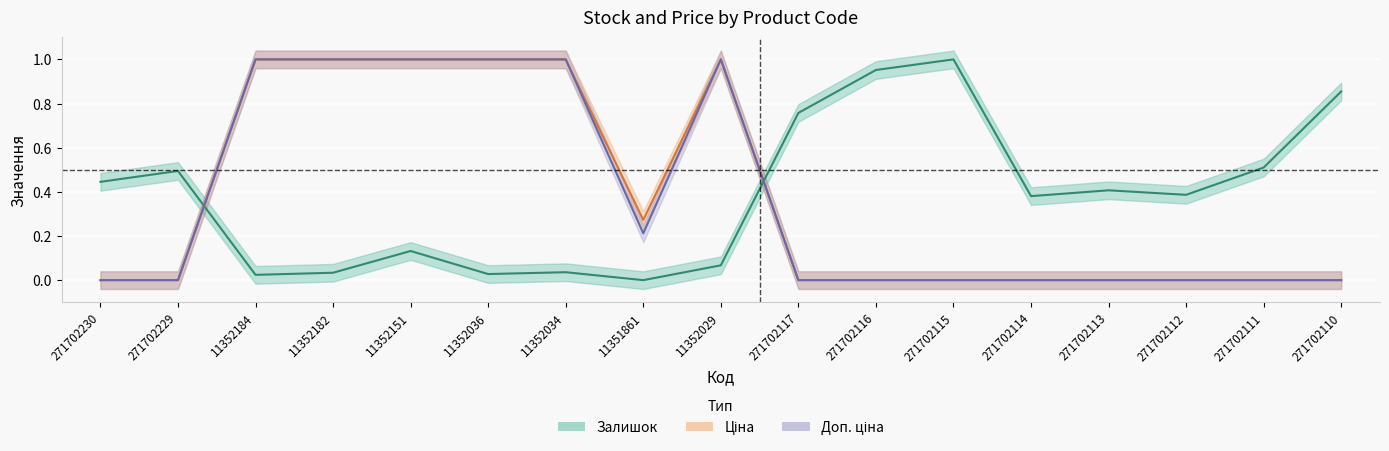

Count the number of data series in this chart.

3